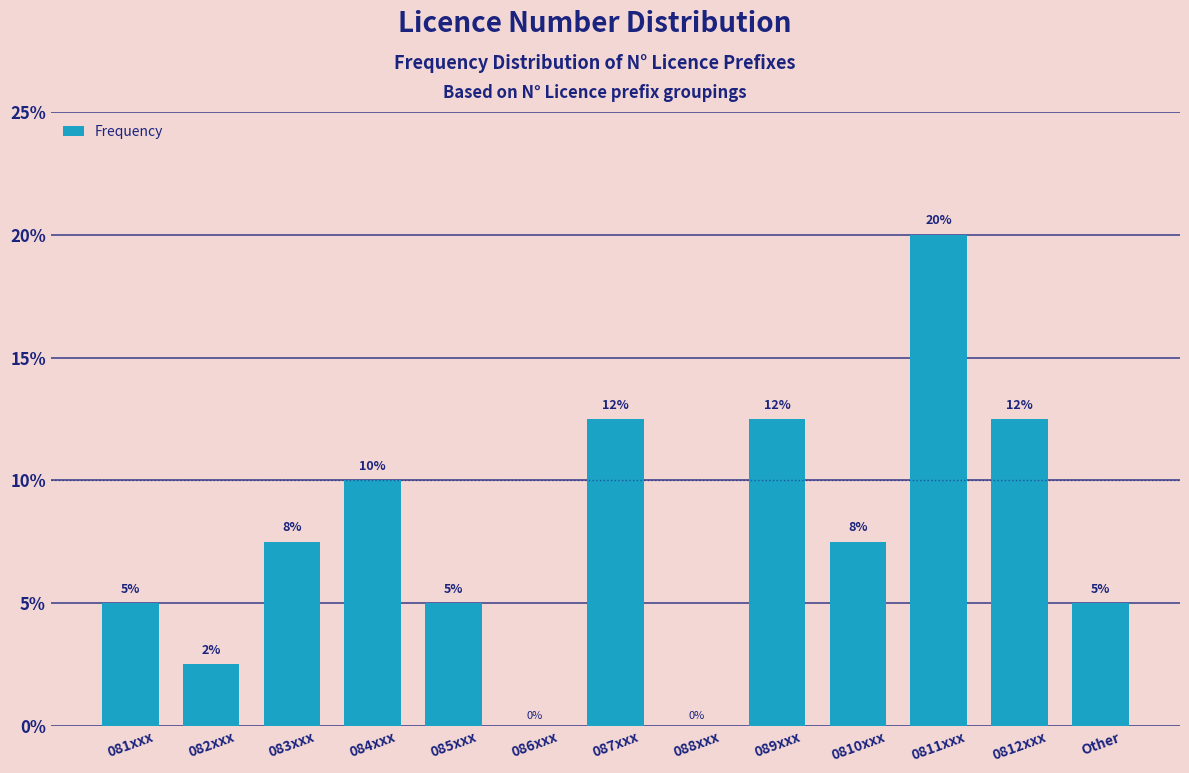

What is the maximum value shown in the chart?

20.0